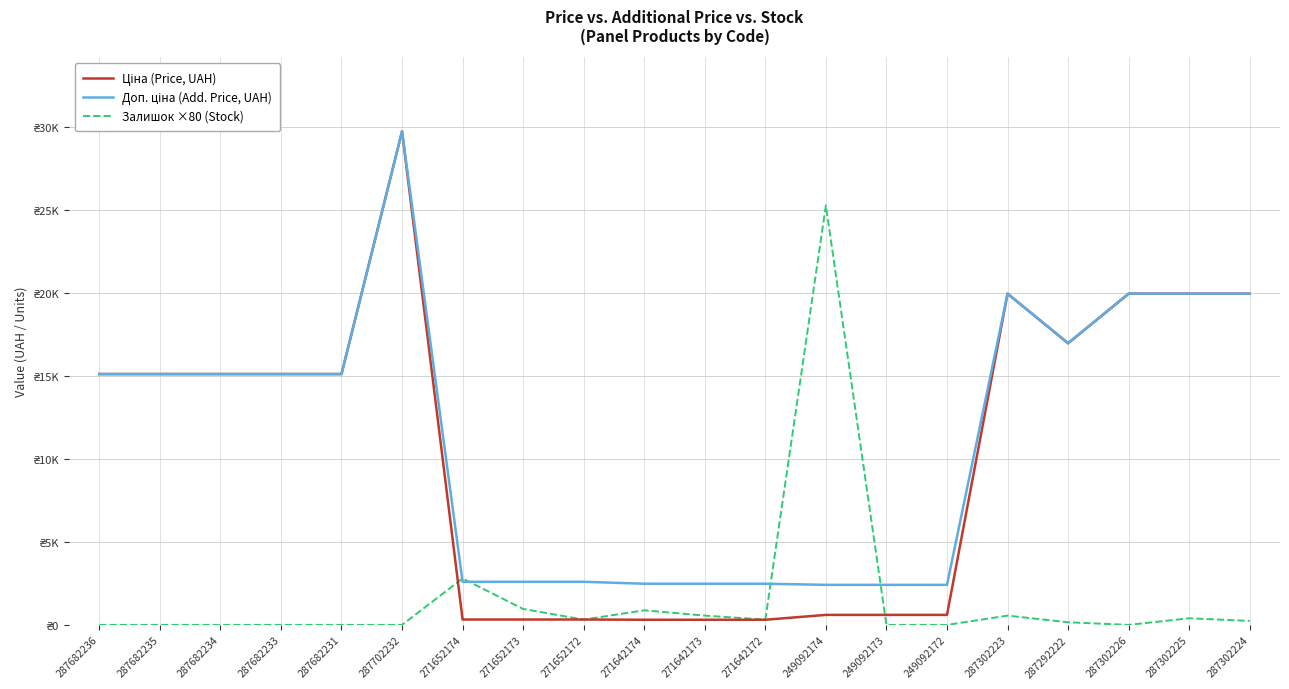

Reading left to right, list all the values displayed in this chart.

Ціна (Price, UAH): 15120.0	15120.0	15120.0	15120.0	15120.0	29747.2	324.8	324.8	324.8	310.3	310.3	310.3	603.7	603.7	603.7	19964.2	16976.3	19964.2	19964.2	19964.2
Доп. ціна (Add. Price, UAH): 15120.0	15120.0	15120.0	15120.0	15120.0	29747.2	2598.3	2598.3	2598.3	2482.4	2482.4	2482.4	2414.8	2414.8	2414.8	19964.2	16976.3	19964.2	19964.2	19964.2
Залишок ×80 (Stock): 0.0	0.0	0.0	0.0	0.0	0.0	2800.0	960.0	320.0	880.0	560.0	320.0	25280.0	0.0	0.0	560.0	160.0	0.0	400.0	240.0